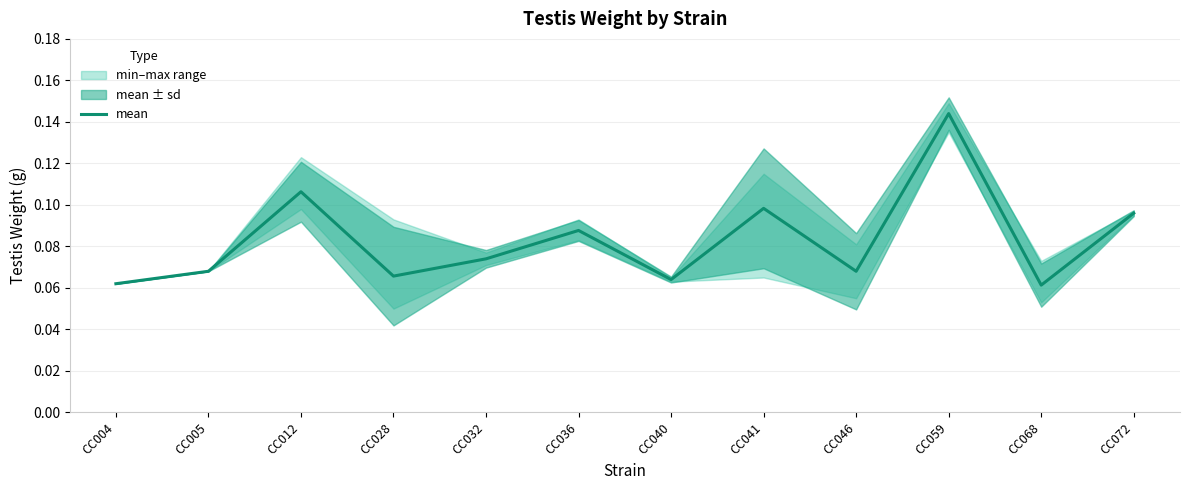

Reading right to left, extract all data points from this chart.

0.1	0.1	0.1	0.1	0.1	0.1	0.1	0.1	0.1	0.1	0.1	0.1